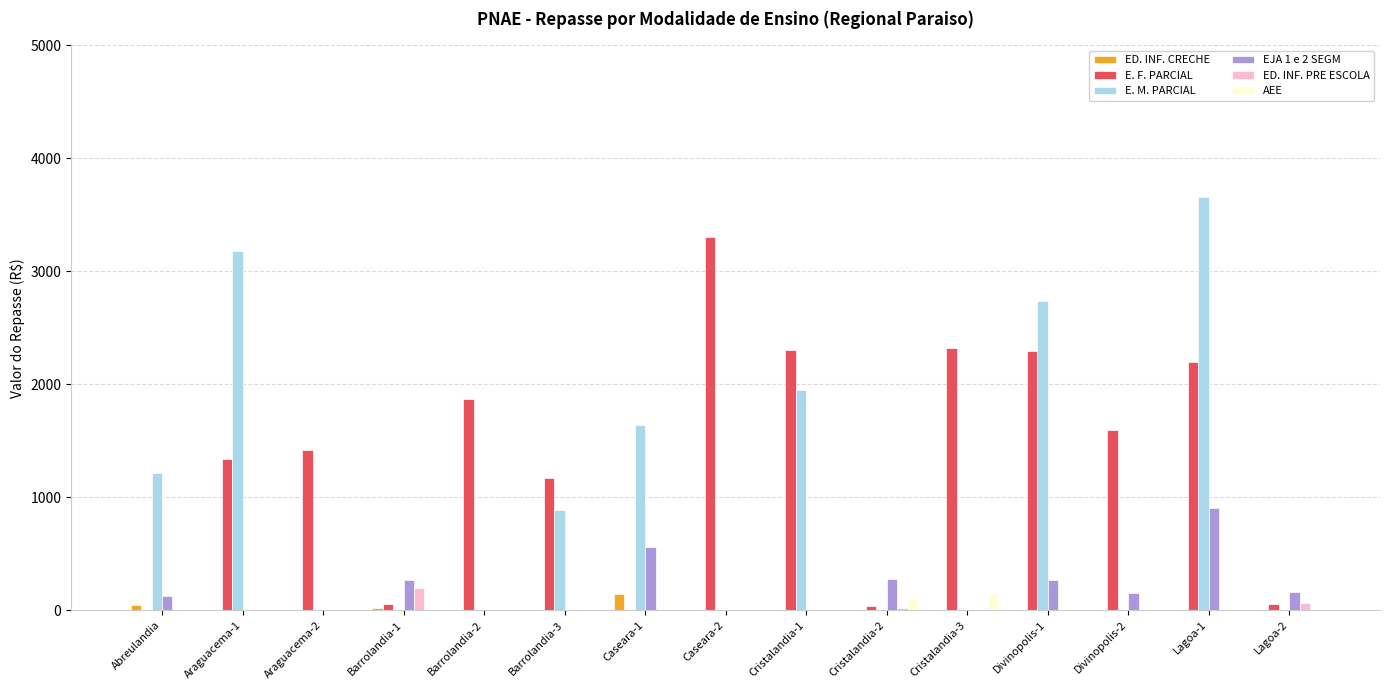

At which category is the sum across all series the highest?

Lagoa-1